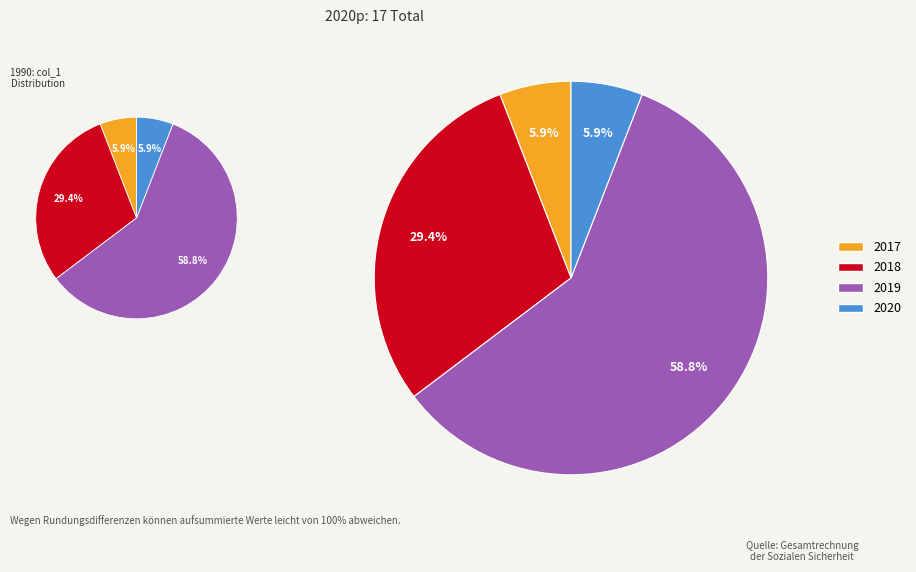

How many segments does this pie chart have?

4